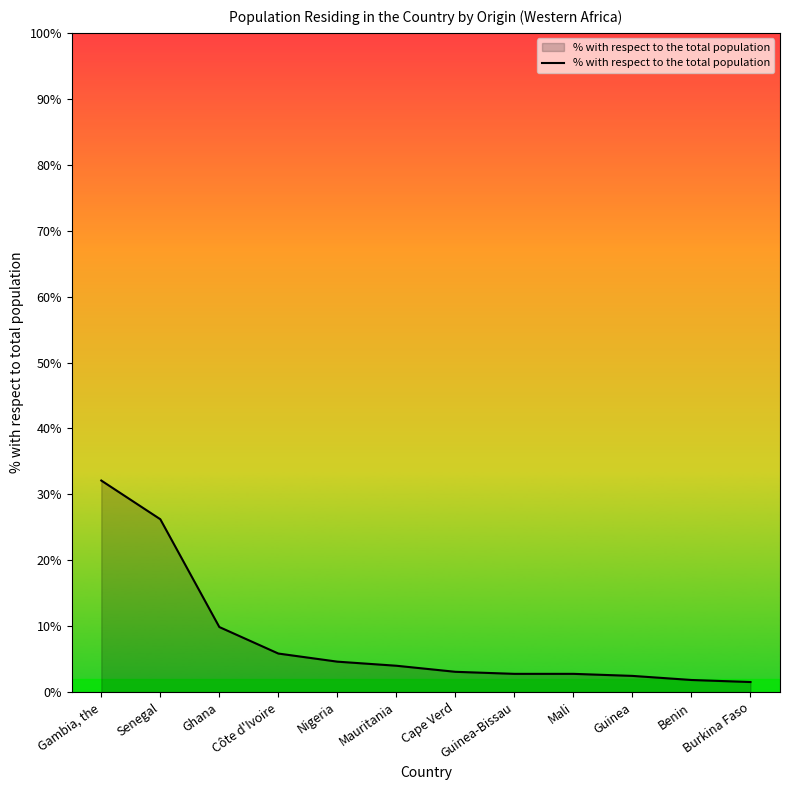

What position from the right is Cape Verd?

6